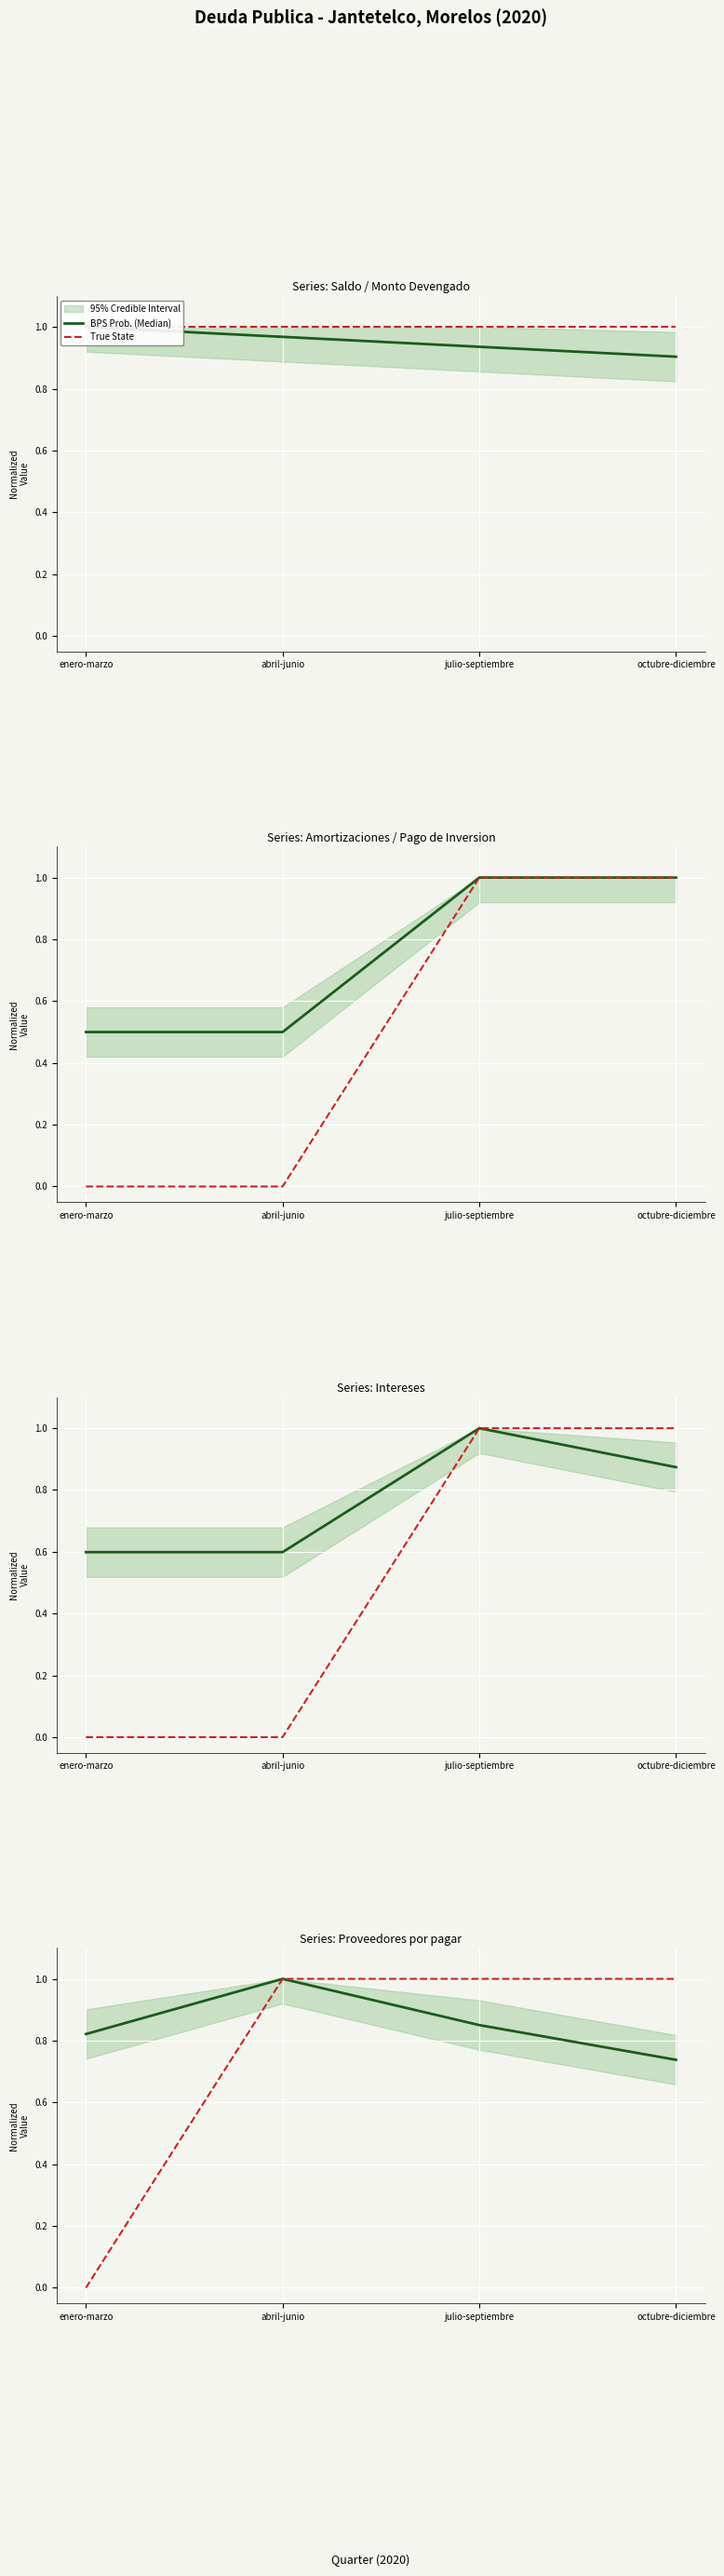

True or false: True State has more than 1 interior local peaks.

False